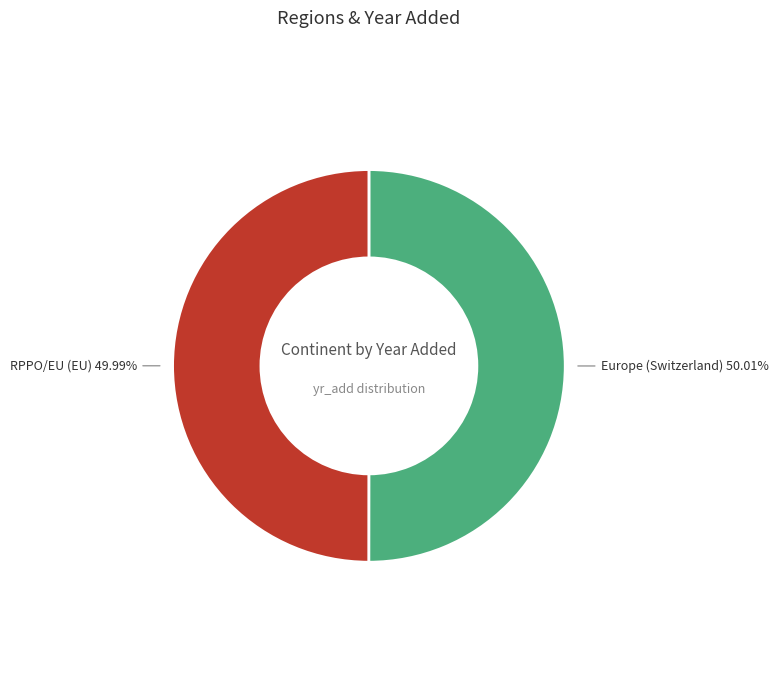

Is it true that RPPO/EU (EU) is 60% of the pie?

False